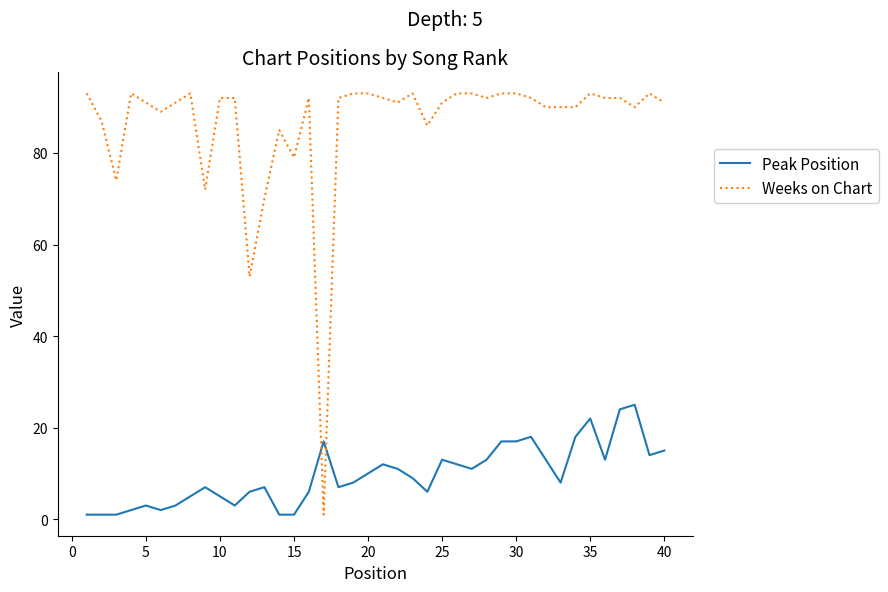

What is the highest value of the Weeks on Chart series?

93